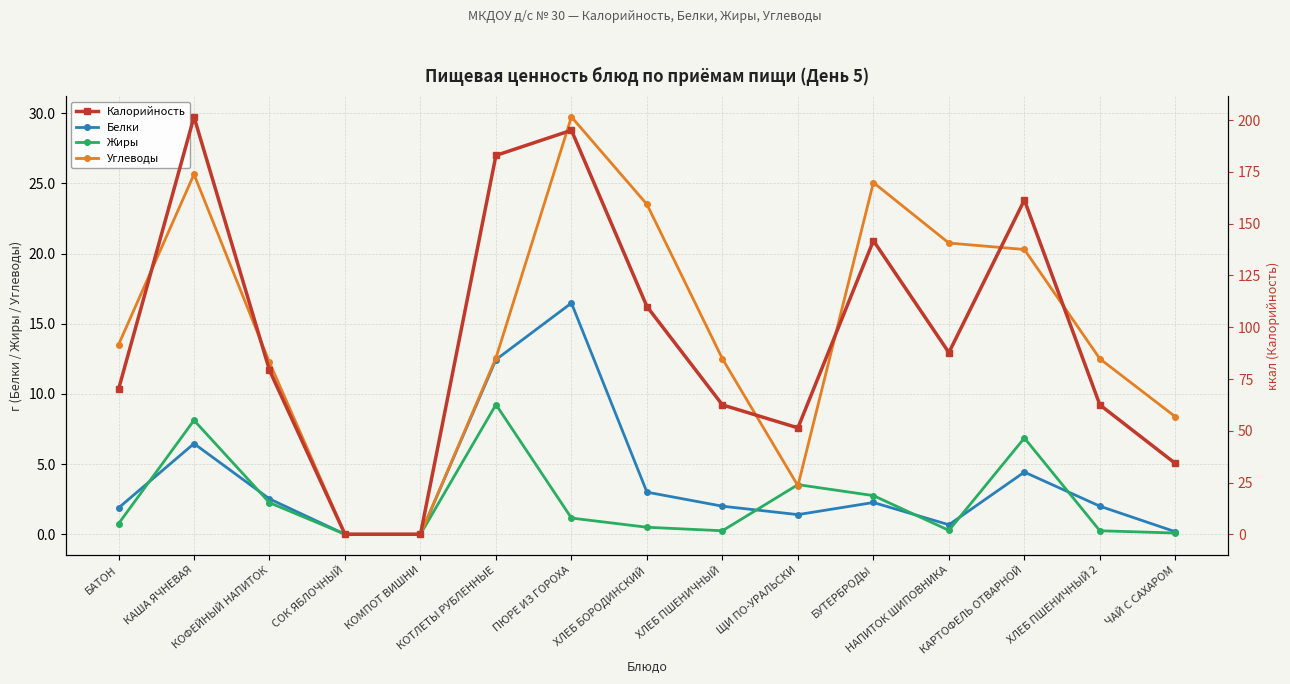

How many lines are shown in the chart?

4